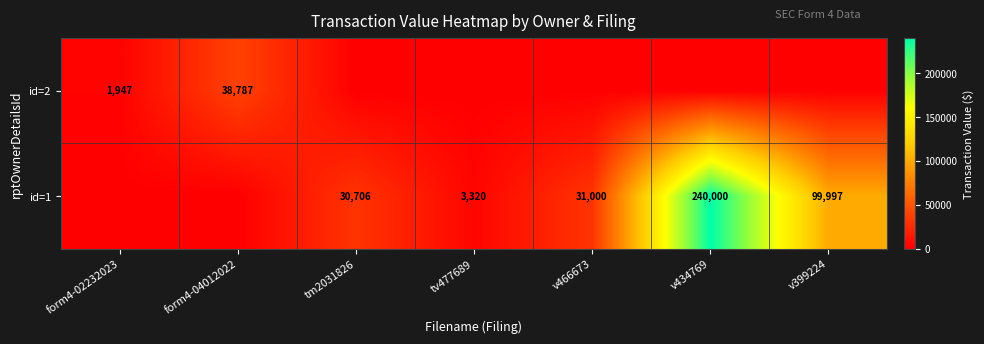

Is it true that id=2 equals 16618 at form4-04012022?

False